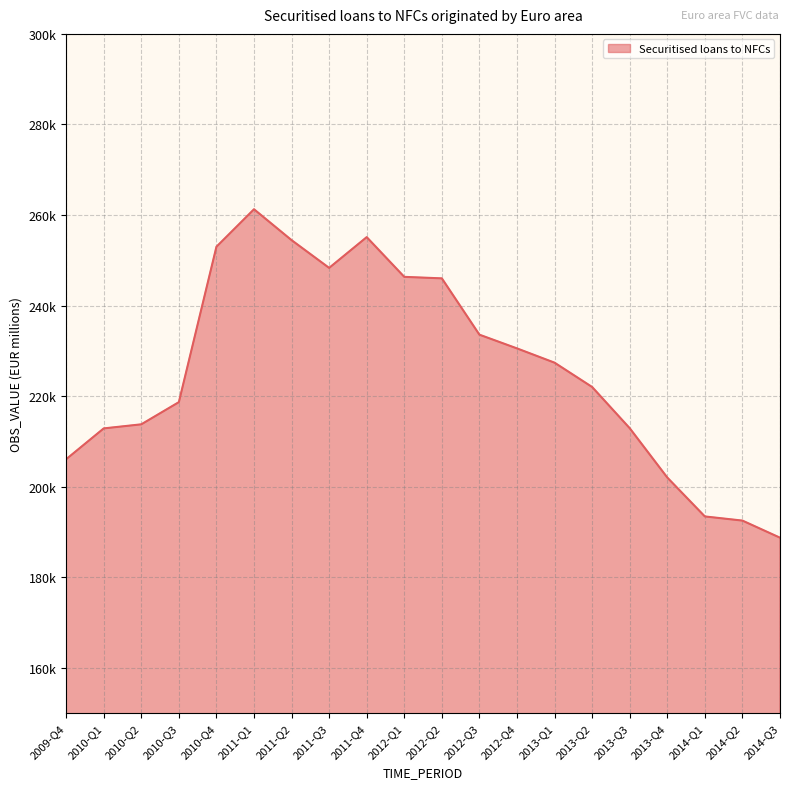

True or false: there are more than 1 points higher than both neighbors.

True